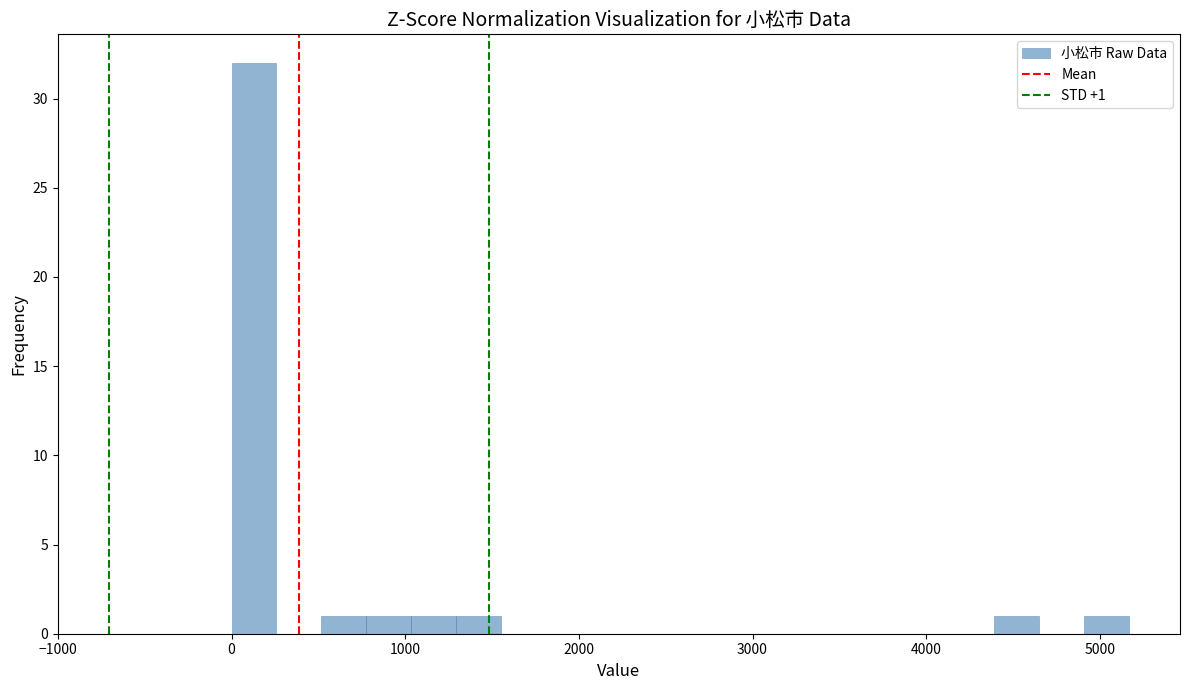

Read against the x-axis, roughly where is the centre of the tallest bar?

100